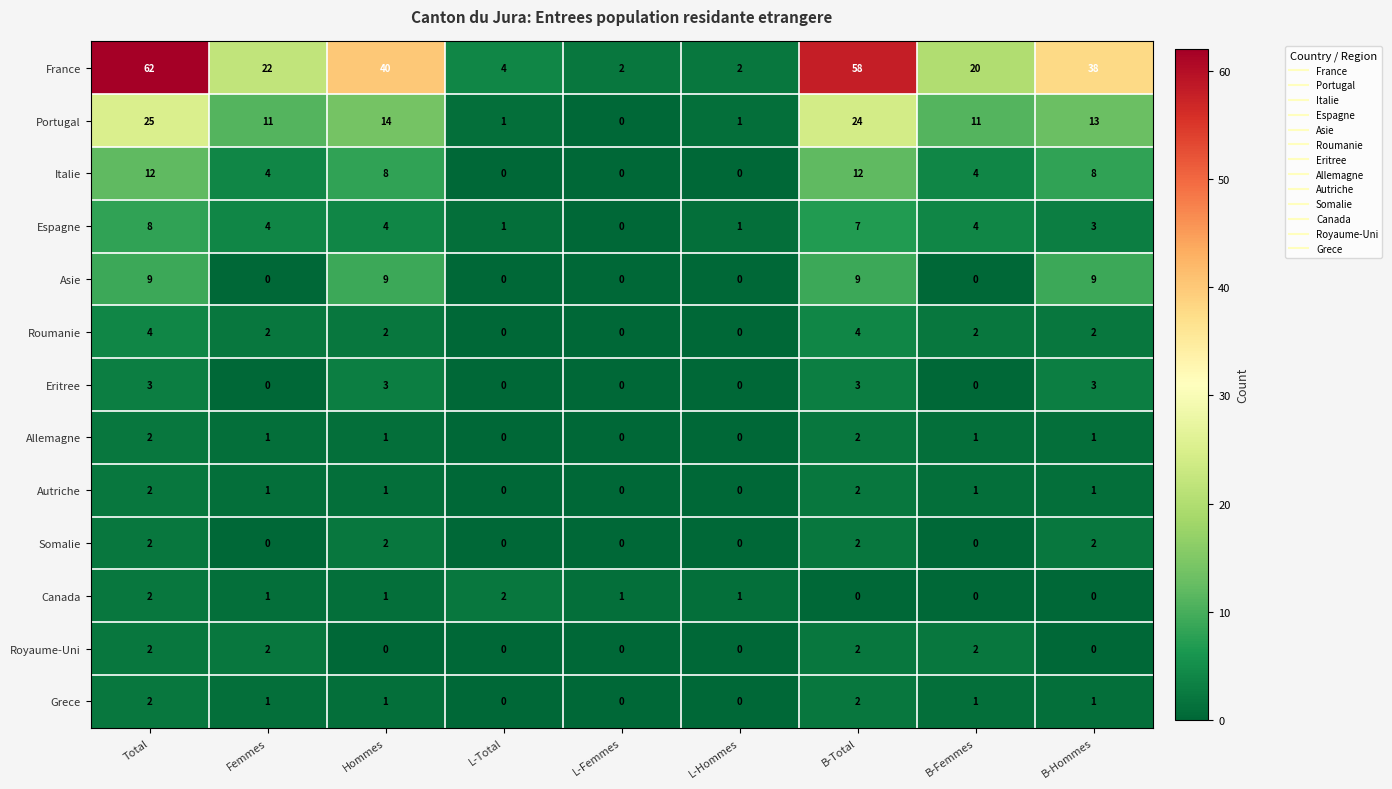

Count the number of data series in this chart.

13